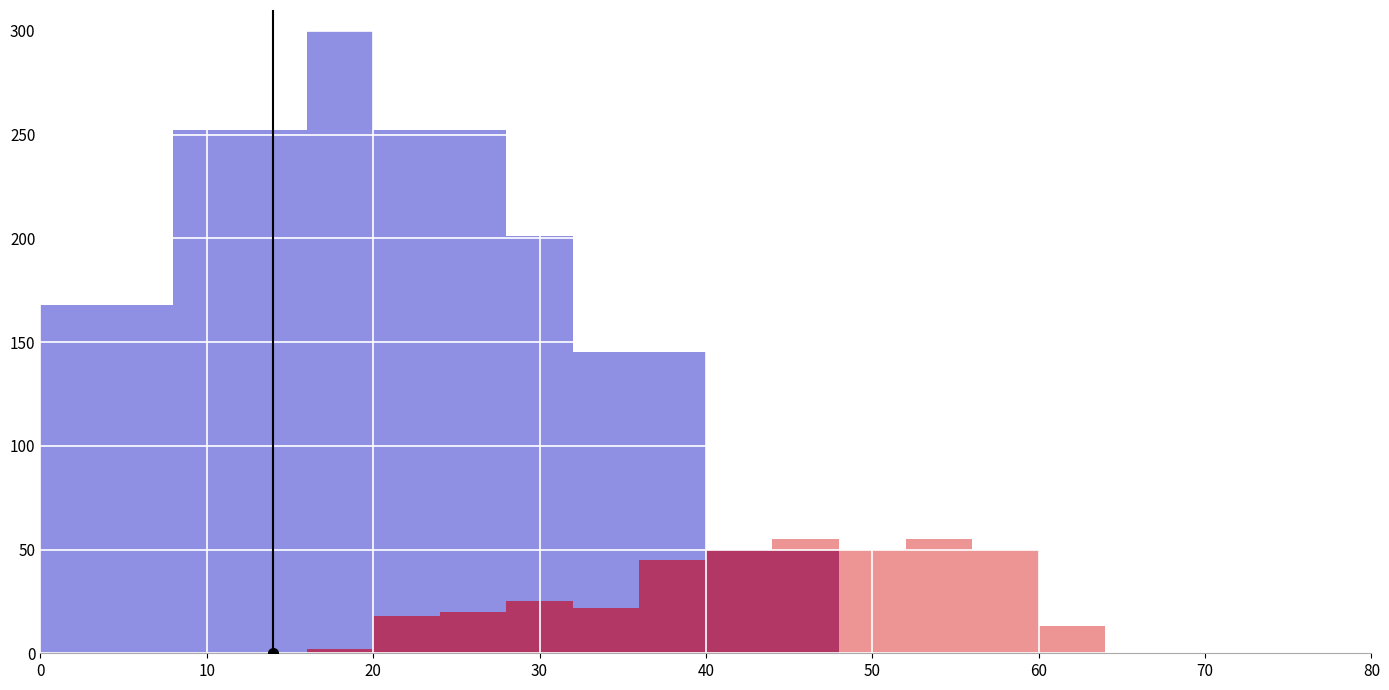

What is the label of the 9th bar from the left?

80